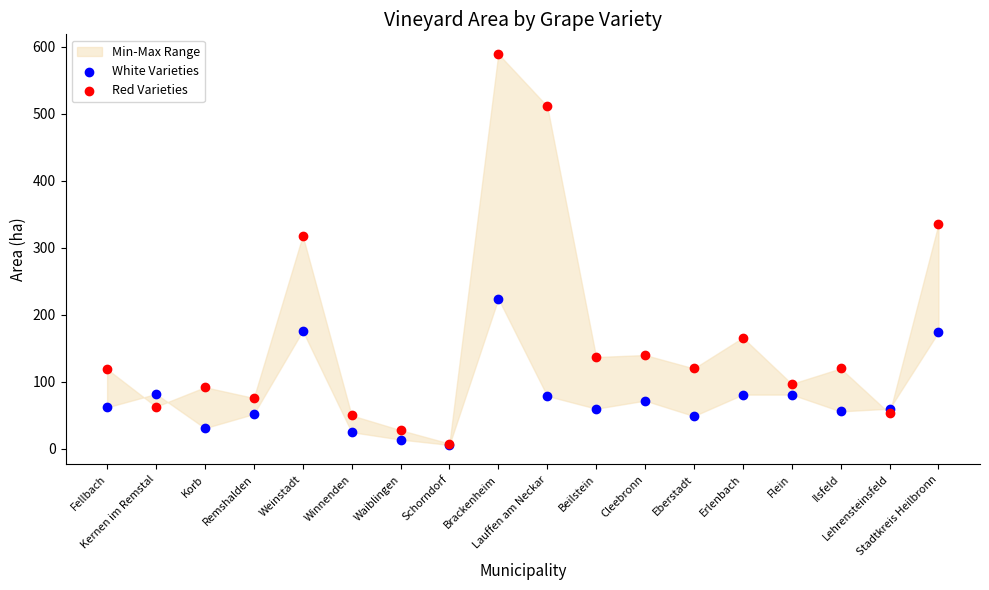

In the Red Varieties series, what Y value is closest to 298?

318